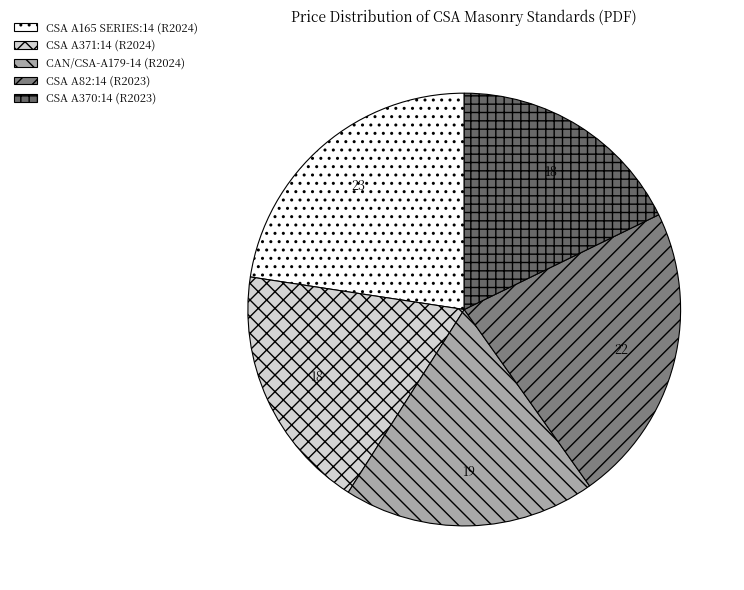

How many segments does this pie chart have?

5